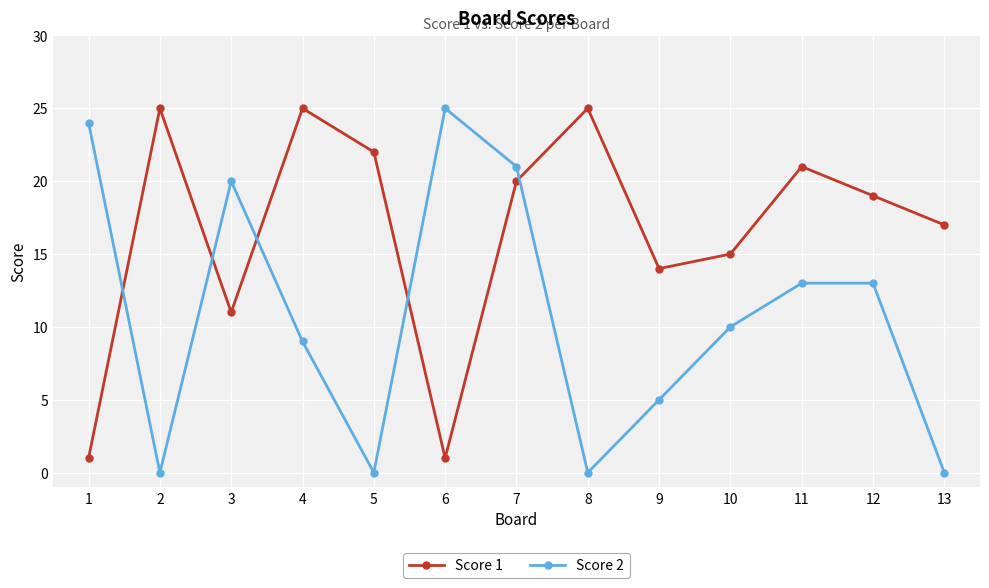

What is the difference between the maximum and minimum values in the Score 1 series?

24